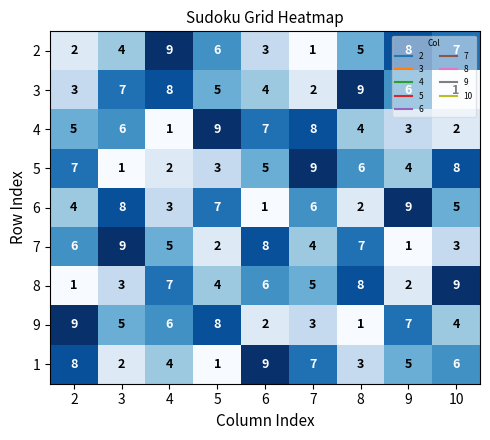

Count the 2 values in the range 3 to 7.

5